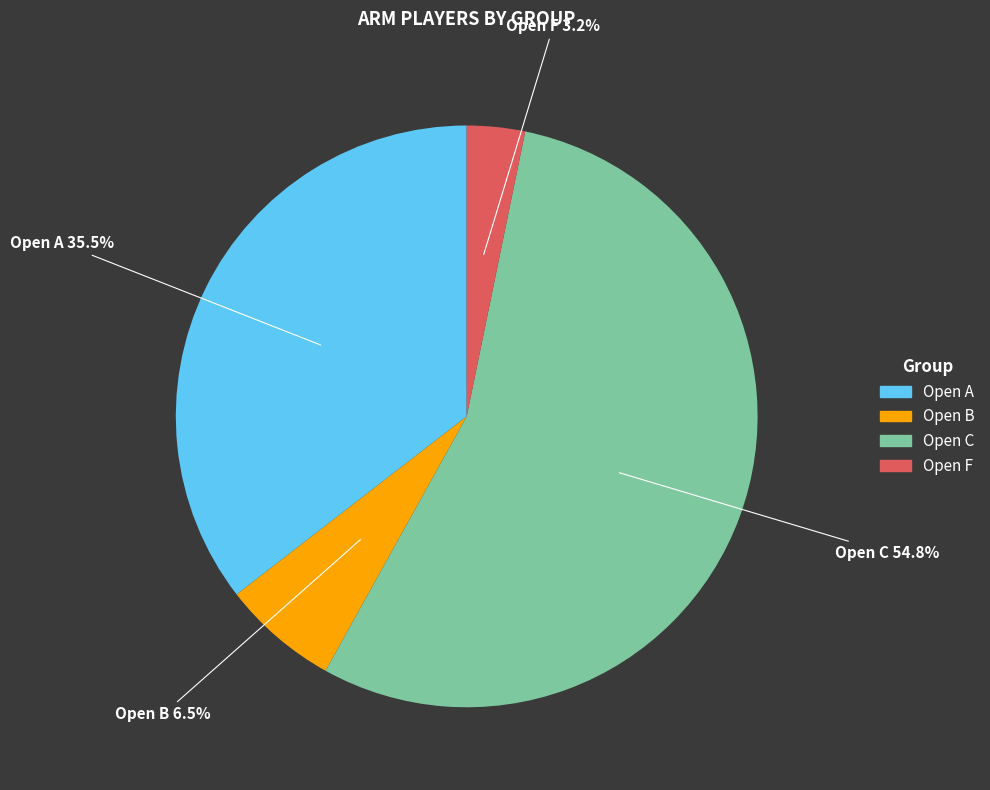

What is the majority slice?

Open C